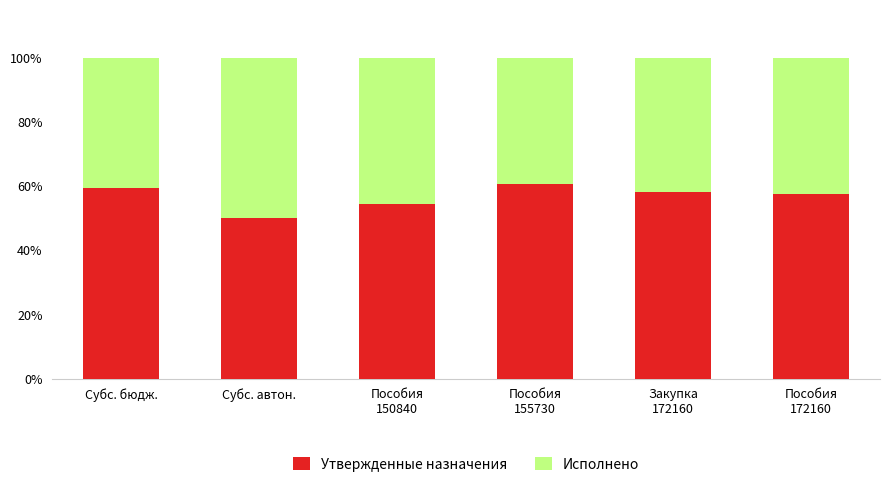

What is the sum of all Утвержденные назначения values?

340.6